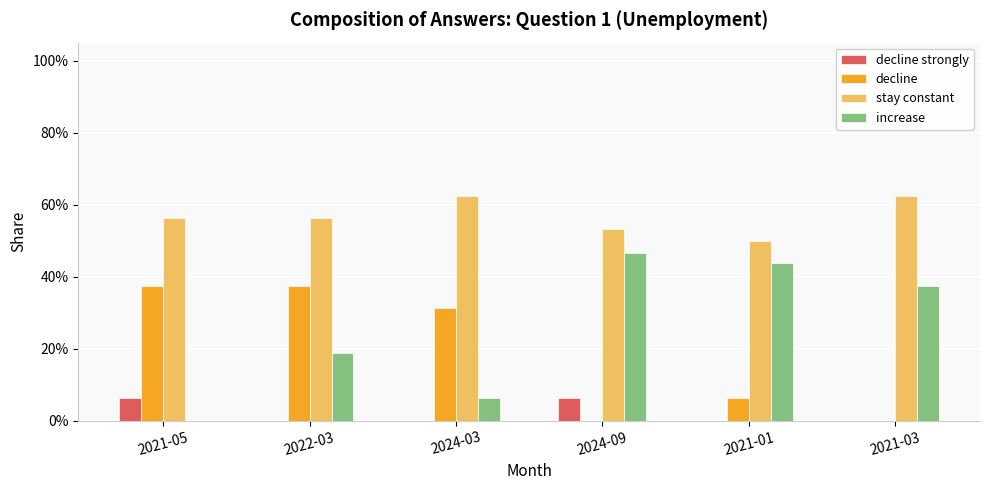

Between 2021-03 and 2022-03, which is larger?

2021-03